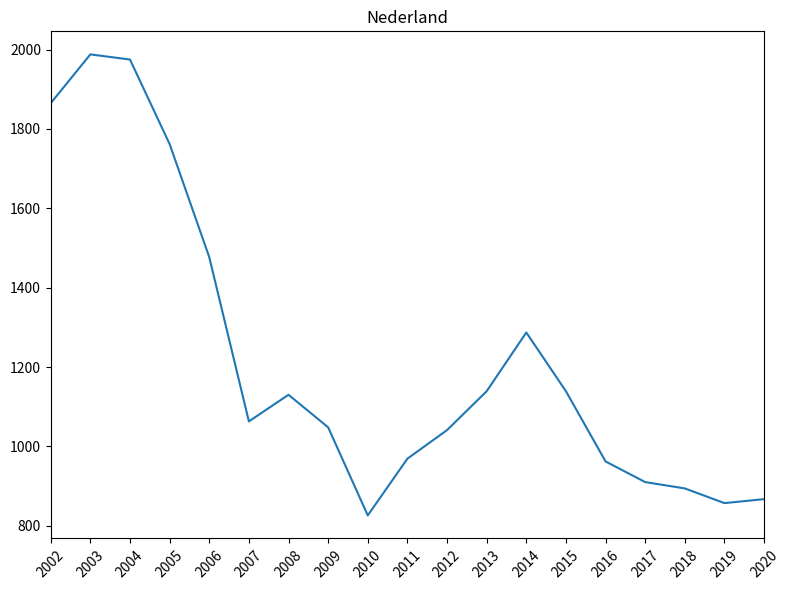

What is the greatest value displayed?

1988